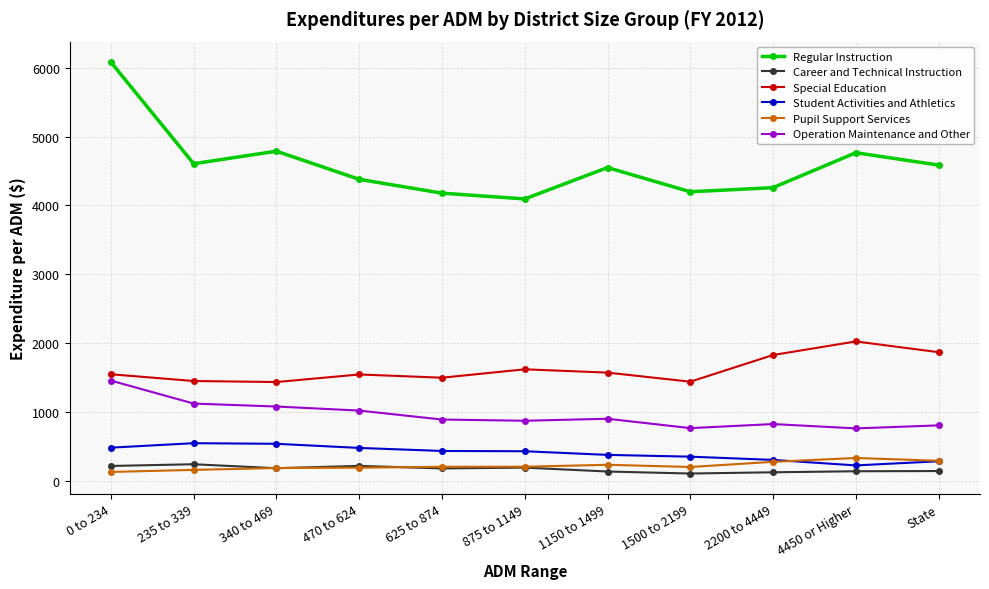

Is the value of Pupil Support Services at 2200 to 4449 greater than the value of Operation Maintenance and Other at 4450 or Higher?

No